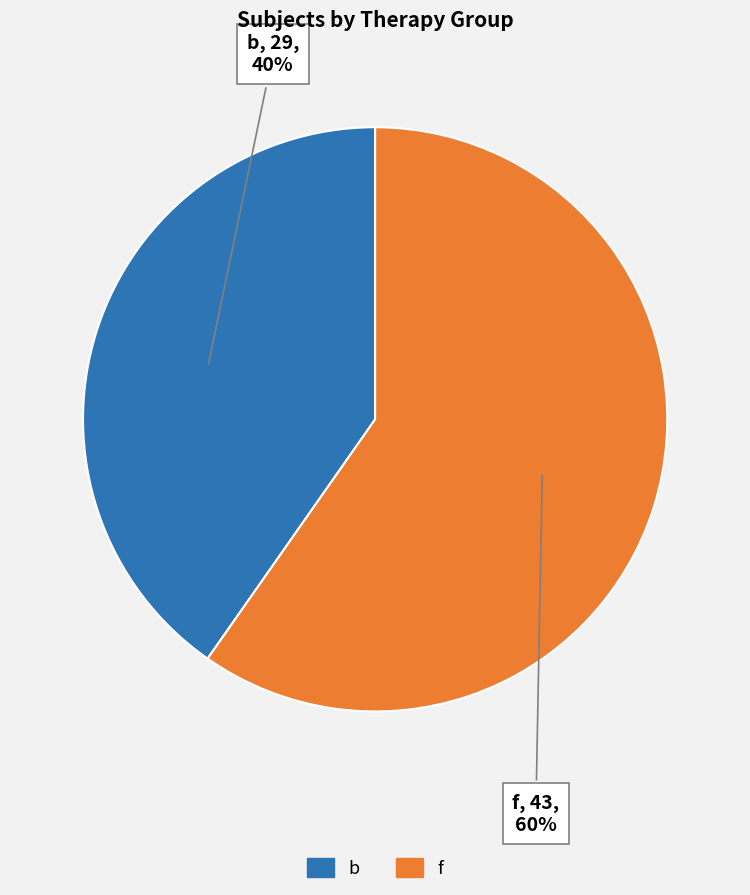

To the nearest percent, what portion does b represent?

40%